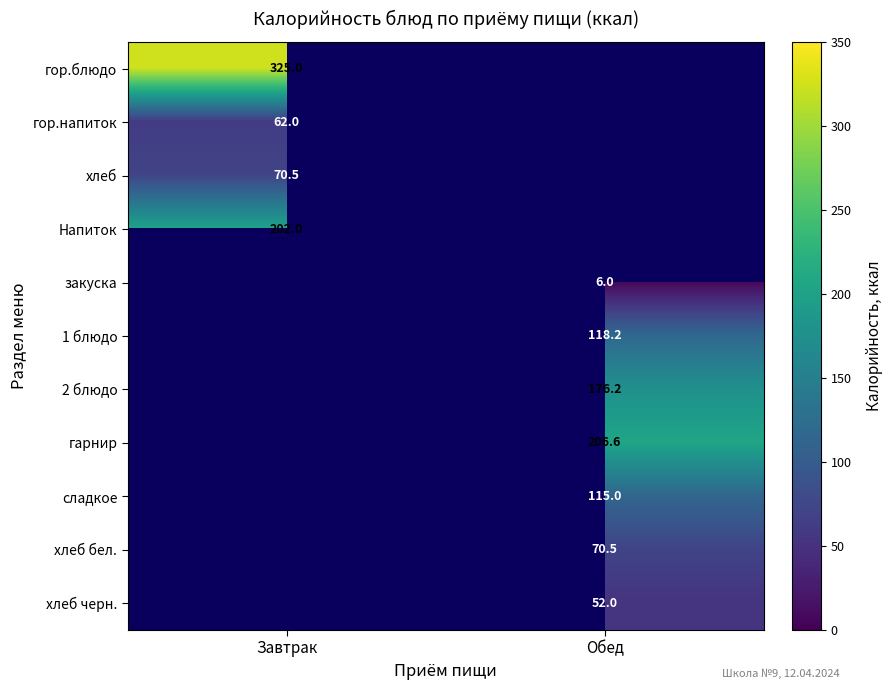

What is the maximum value shown in the chart?

325.0